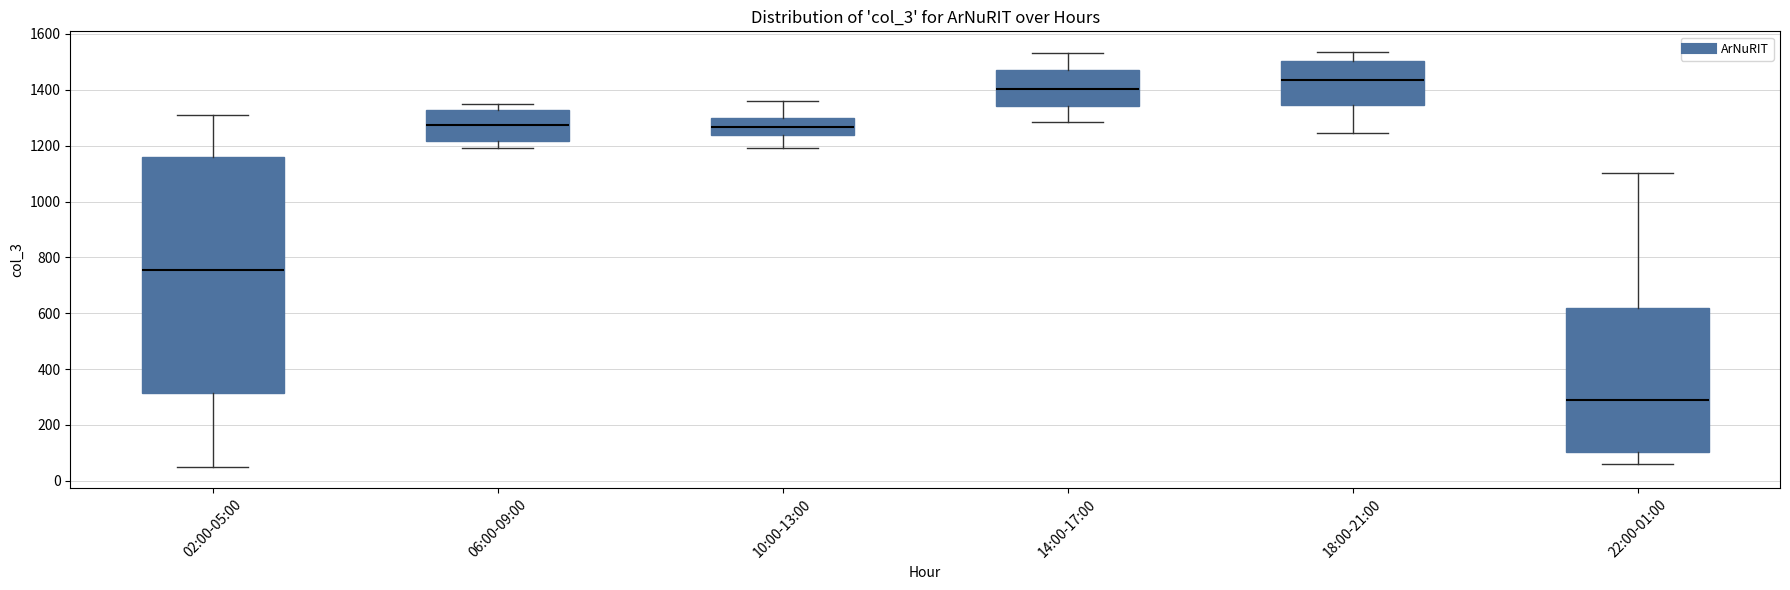

Reading left to right, read every box against the y-axis: the position of its median line, the range the box covers, and the ends of its whiskers. The values are not printed on the chart, so give them approximately, as read against the axis.

02:00-05:00: median 760, box 320 to 1160, whiskers 40 to 1300
06:00-09:00: median 1280, box 1220 to 1320, whiskers 1200 to 1360
10:00-13:00: median 1260, box 1240 to 1300, whiskers 1200 to 1360
14:00-17:00: median 1400, box 1340 to 1460, whiskers 1280 to 1540
18:00-21:00: median 1440, box 1340 to 1500, whiskers 1240 to 1540
22:00-01:00: median 280, box 100 to 620, whiskers 60 to 1100